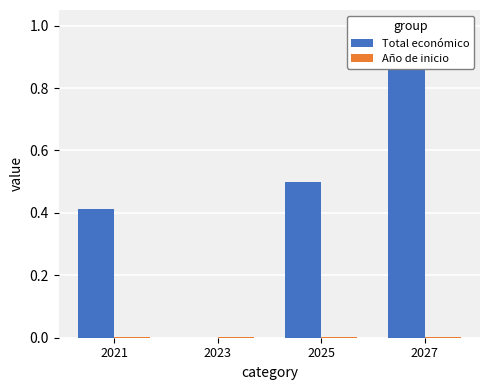

What are all the series names shown in the legend?

Total económico, Año de inicio